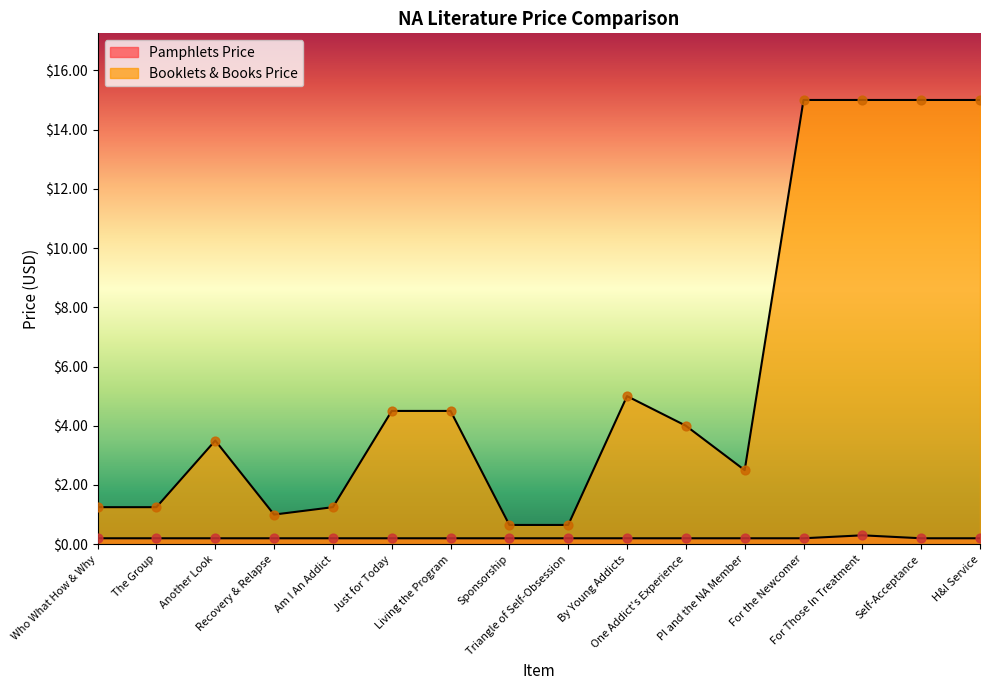

What are all the series names shown in the legend?

Pamphlets Price, Booklets & Books Price